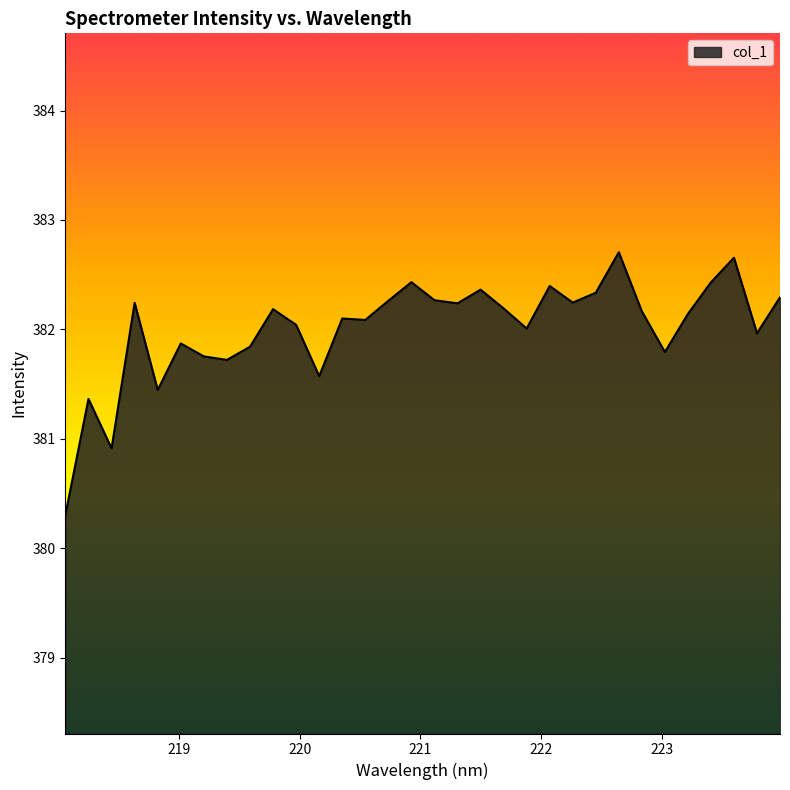

How many lines are shown in the chart?

1